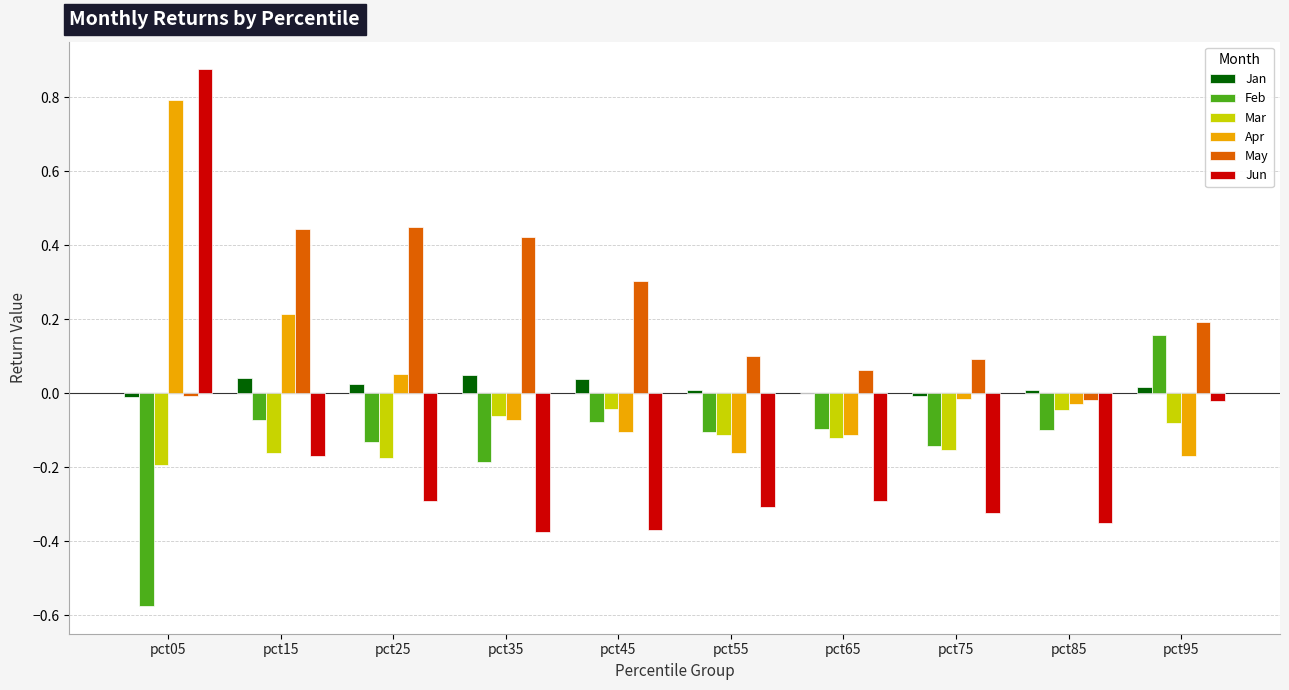

Which series has the largest total across all categories?

May